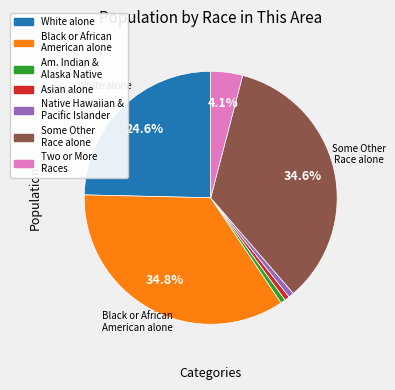

Count the number of slices in the pie.

7